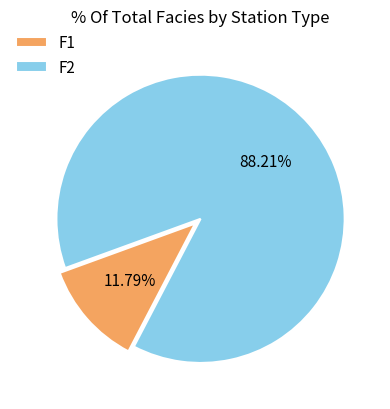

What percentage is NOT represented by F2?

11.8%